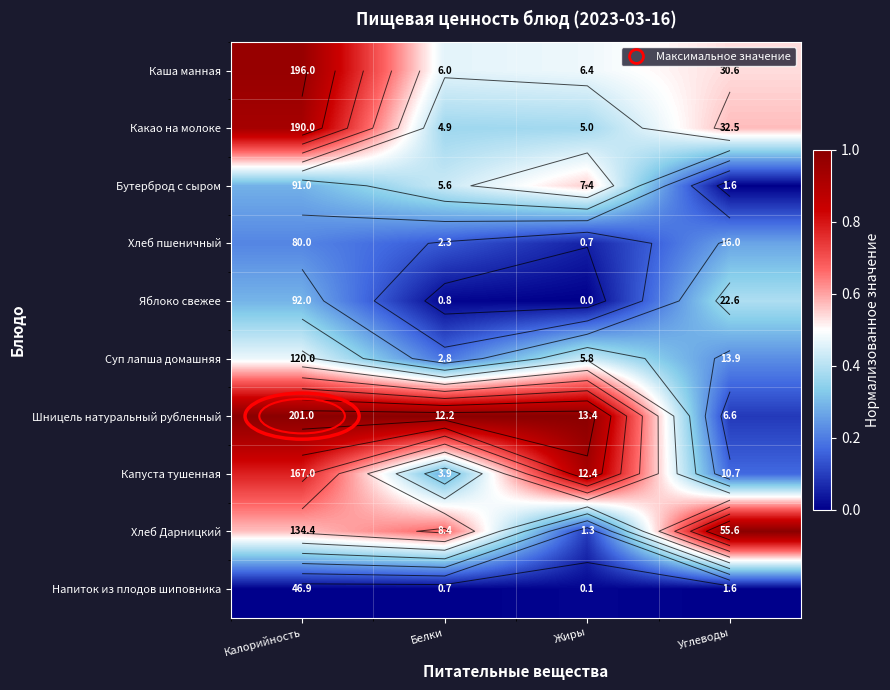

Which series has the largest total across all categories?

Шницель натуральный рубленный